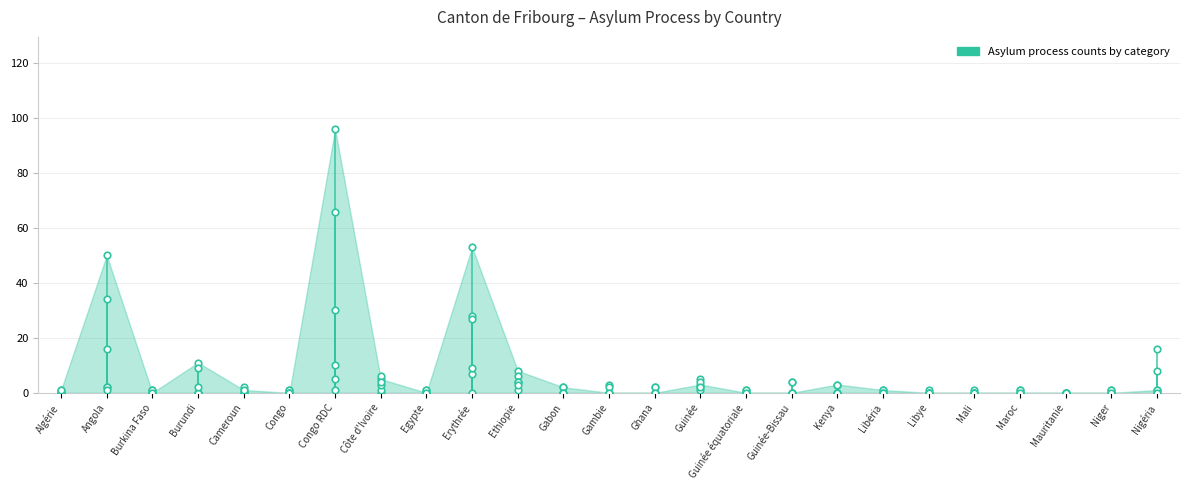

Which series has the widest spread of Y values?

Personnes admises provisoirement